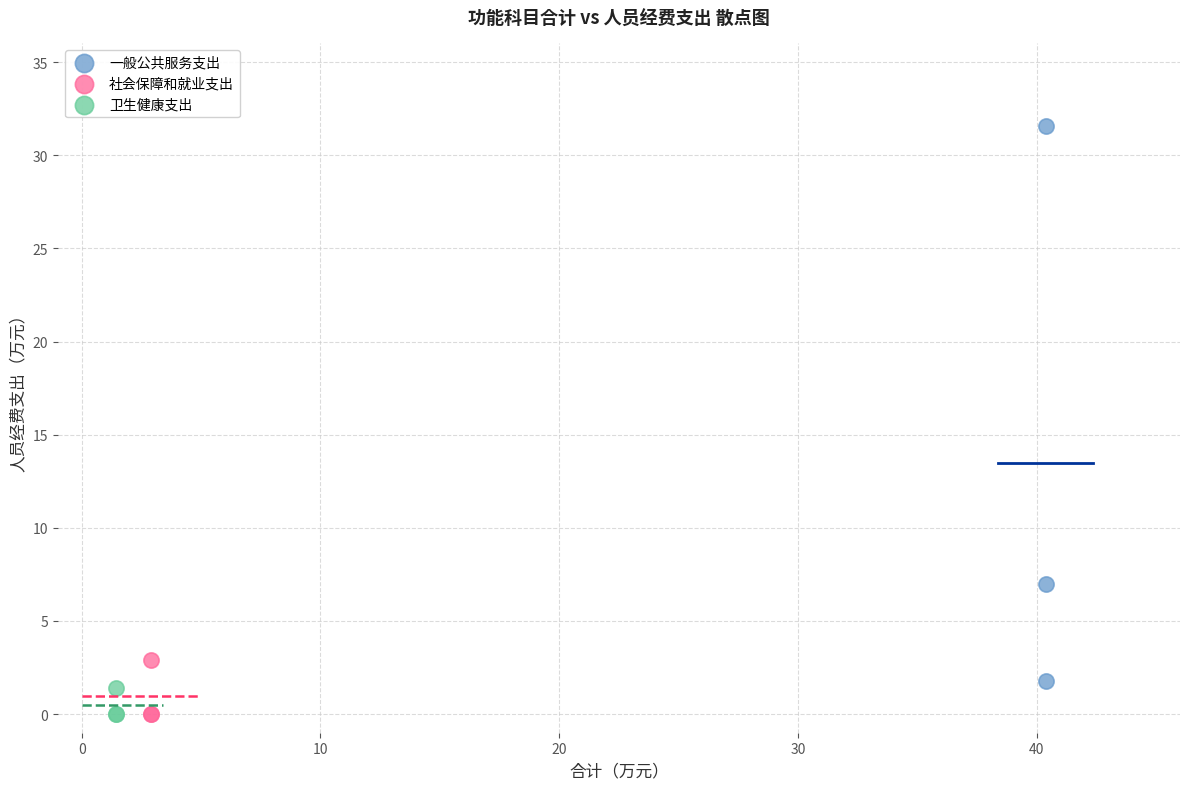

Which series reaches the maximum Y coordinate?

一般公共服务支出